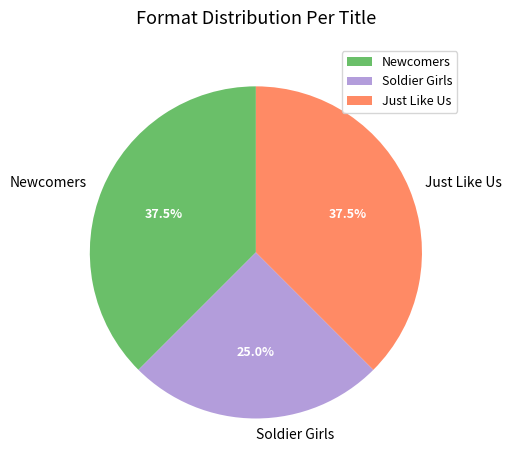

What is the smallest slice in the pie chart?

Soldier Girls